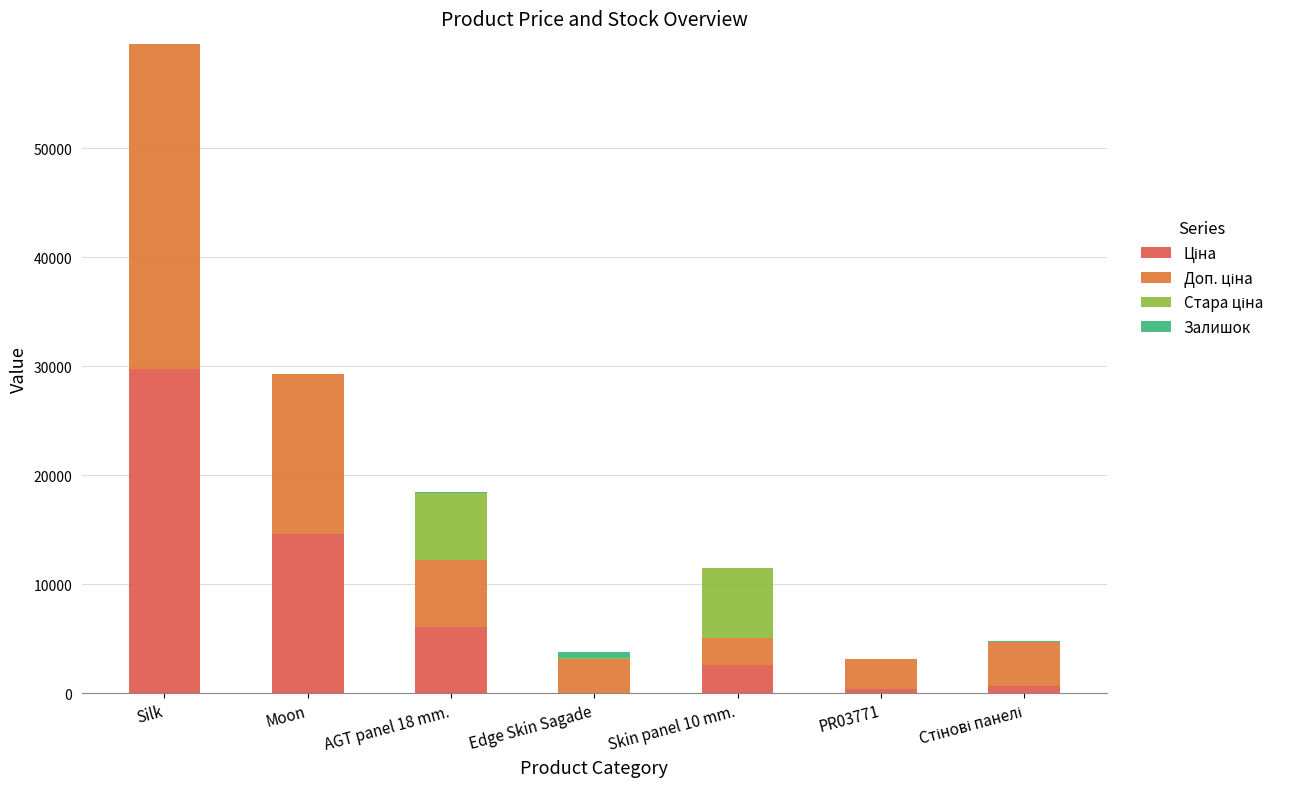

Are the bars horizontal?

No